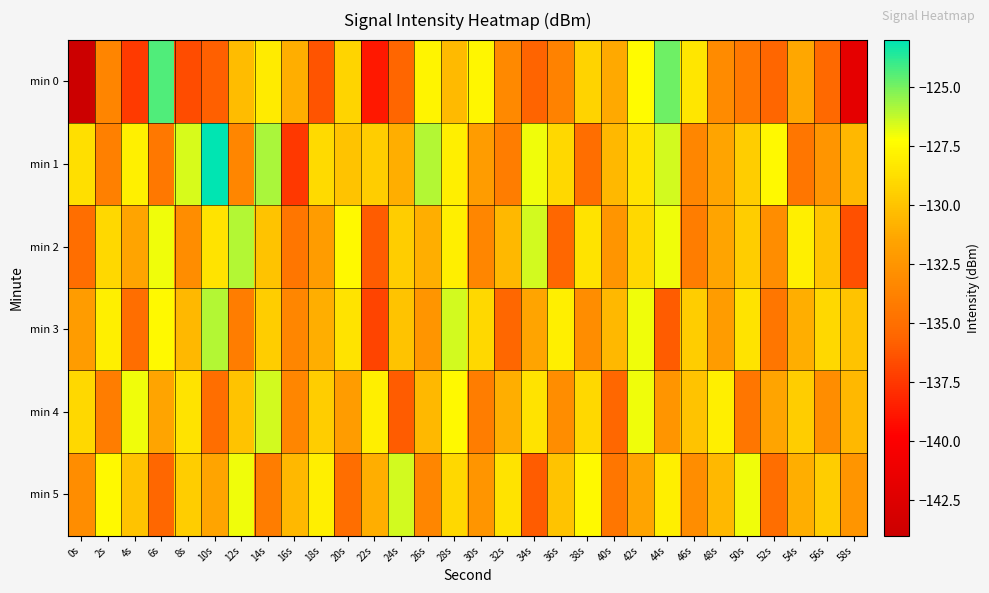

What is the spread (max minus min) of values at 10s?

12.8